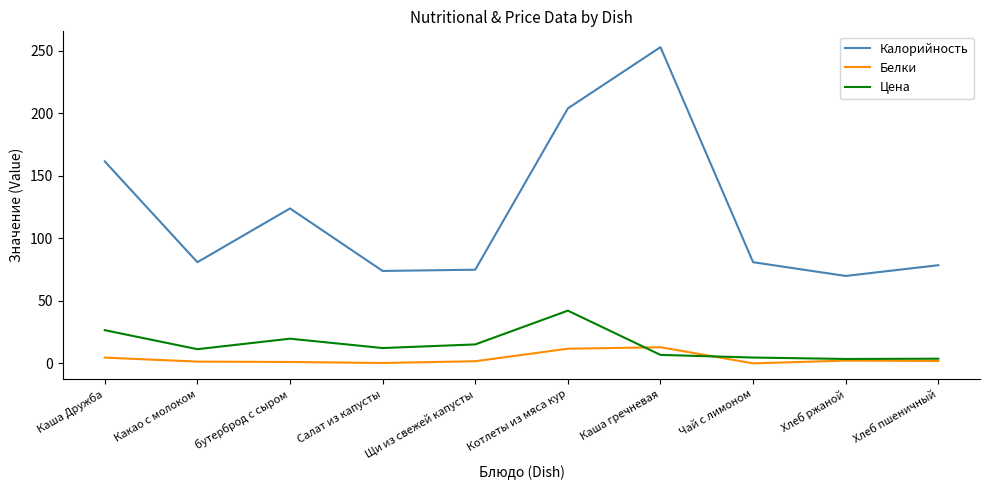

What is the difference between the Белки values at Хлеб ржаной and Каша гречневая?

10.7